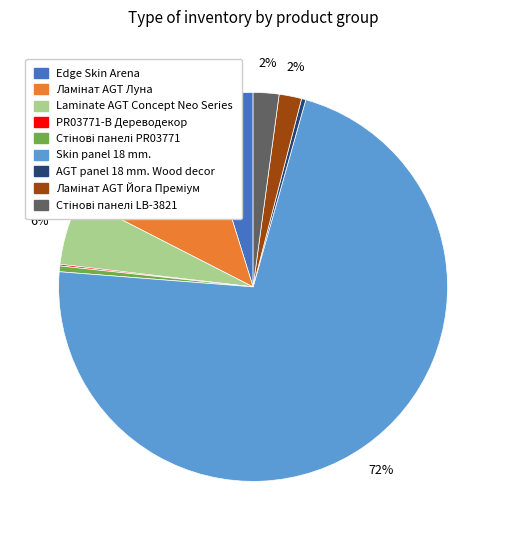

True or false: AGT panel 18 mm. Wood decor accounts for 14% of the total.

False